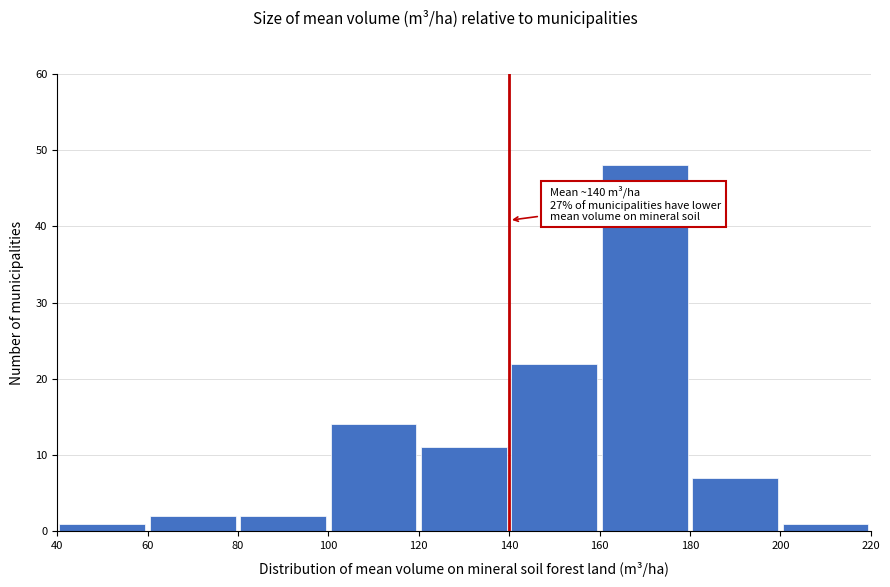

Over which range of the x-axis is the bar tallest?

160 to 180